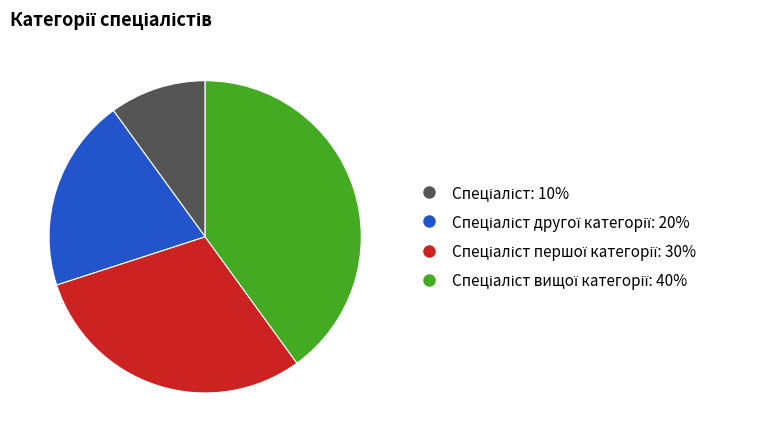

Is there a majority slice in this chart?

No